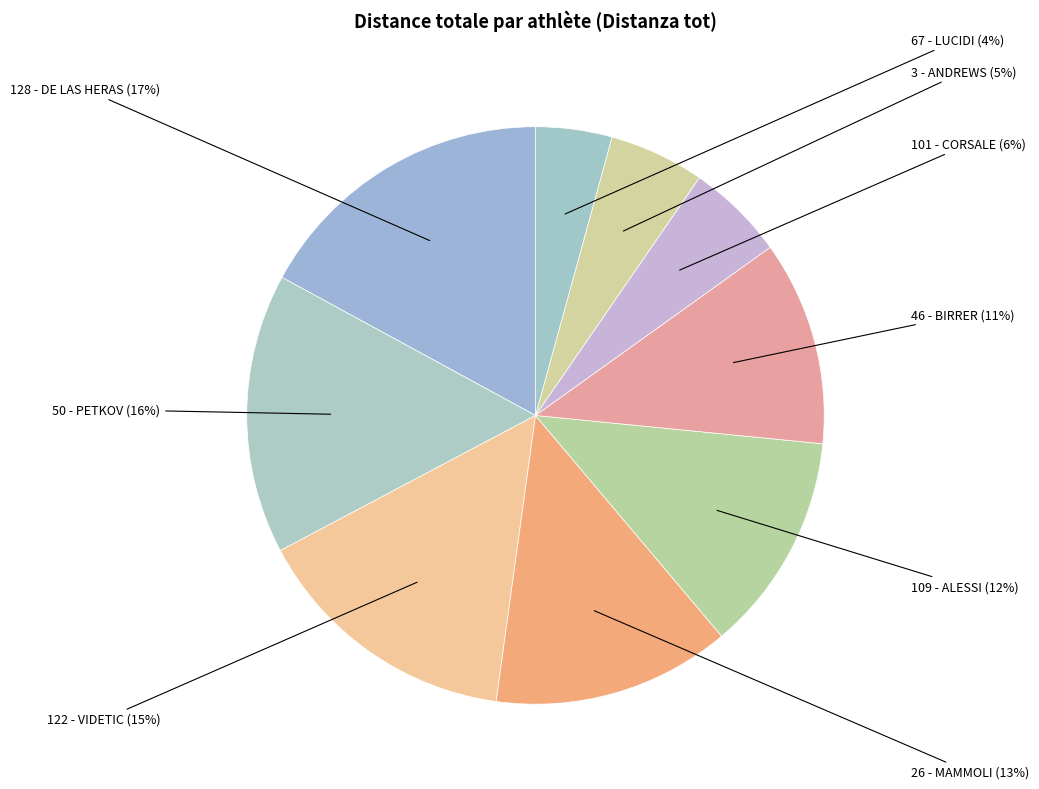

Count the number of slices in the pie.

9